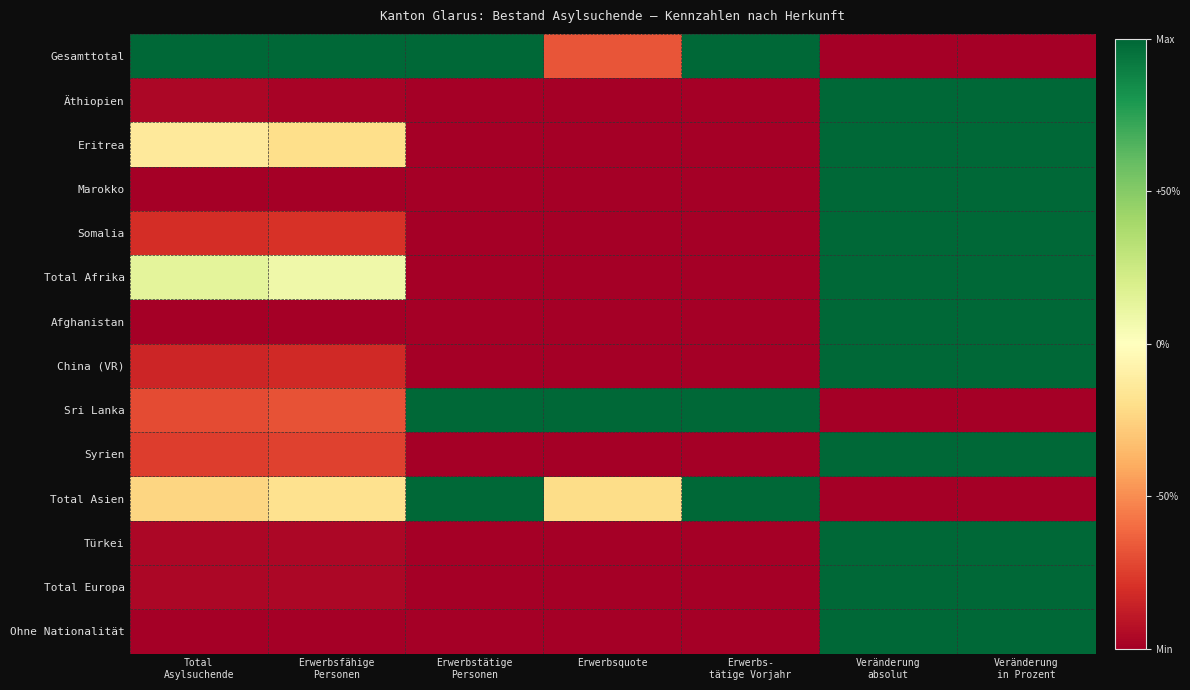

At which category does the chart reach its minimum across all series?

Veränderung
absolut